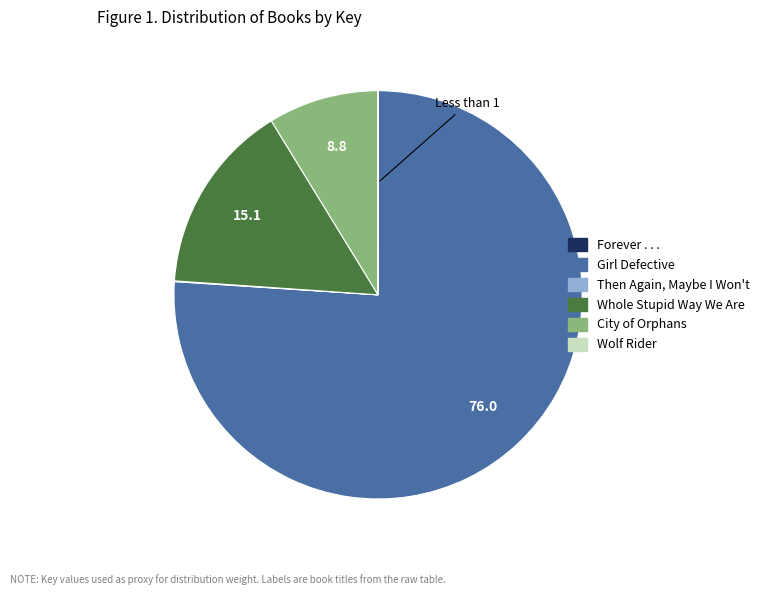

Is it true that Whole Stupid Way We Are is 5% of the pie?

False